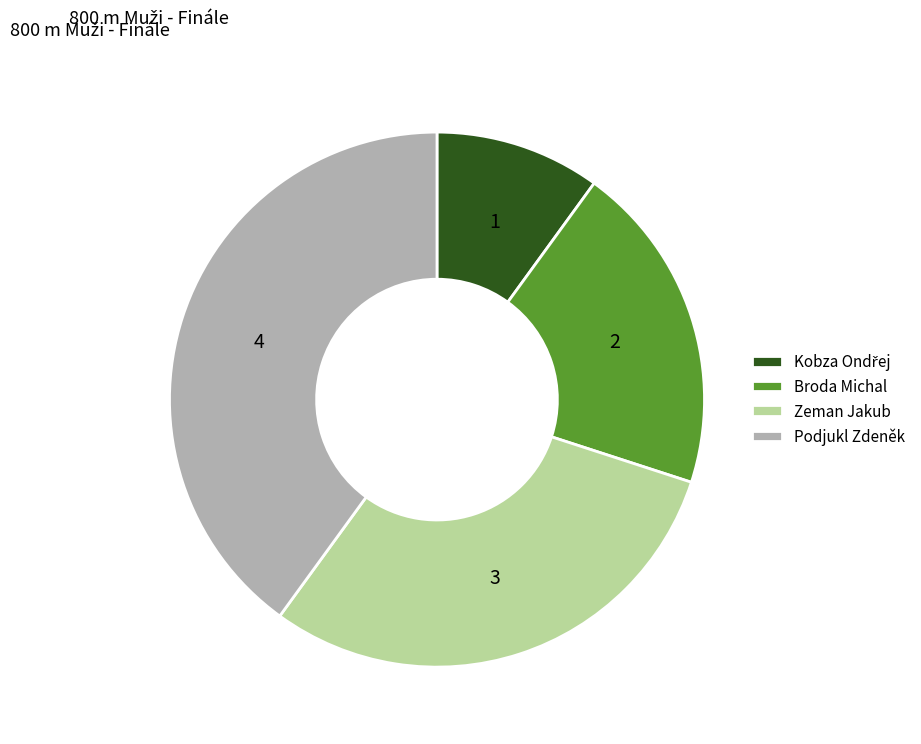

True or false: Broda Michal accounts for 20% of the total.

True